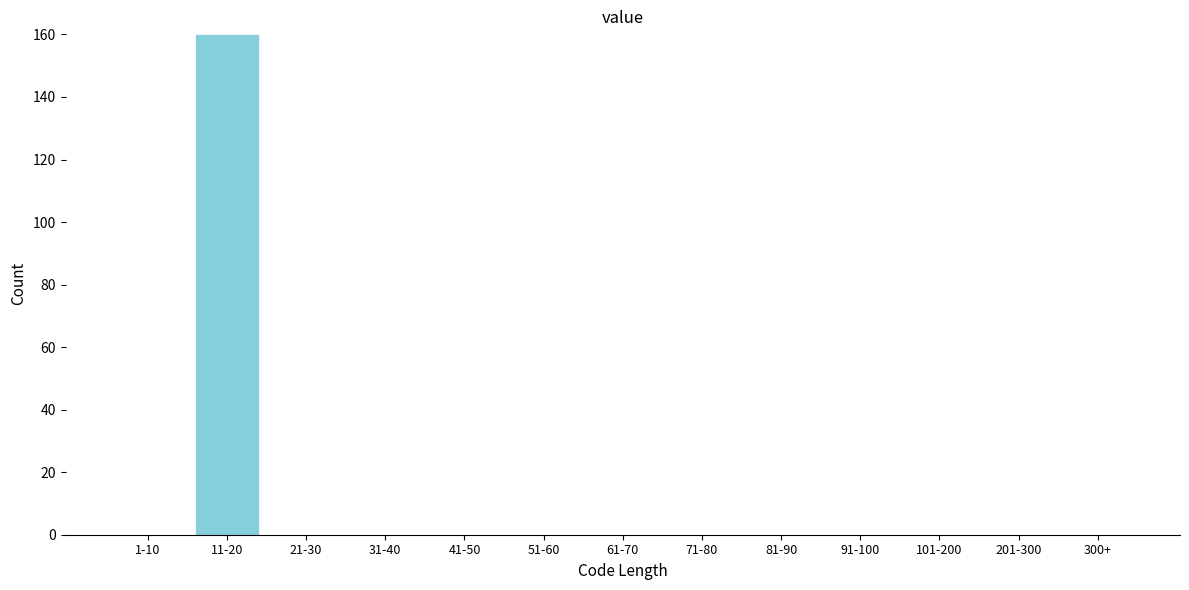

Reading left to right, what are all the values shown in this chart?

1-10=0	11-20=160	21-30=0	31-40=0	41-50=0	51-60=0	61-70=0	71-80=0	81-90=0	91-100=0	101-200=0	201-300=0	300+=0